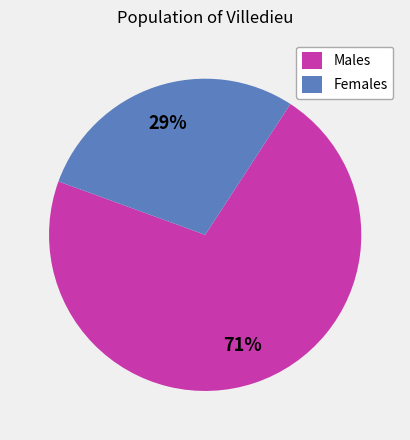

To the nearest percent, what portion does Males represent?

71%